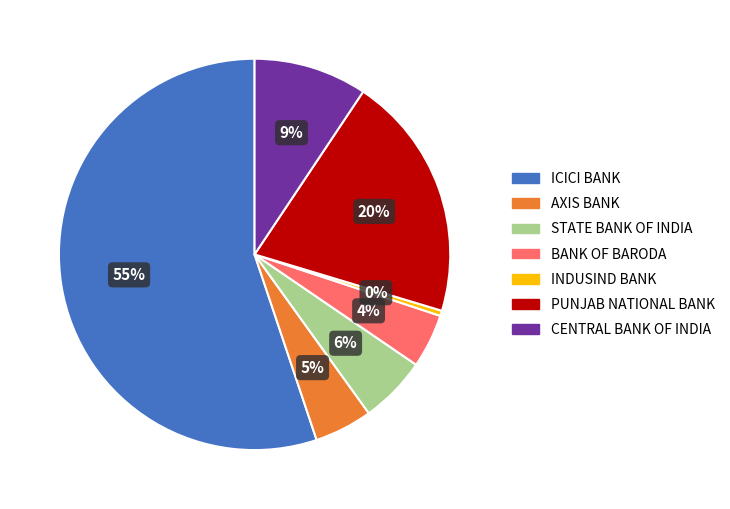

To the nearest percent, what is the combined percentage of AXIS BANK and PUNJAB NATIONAL BANK?

25%